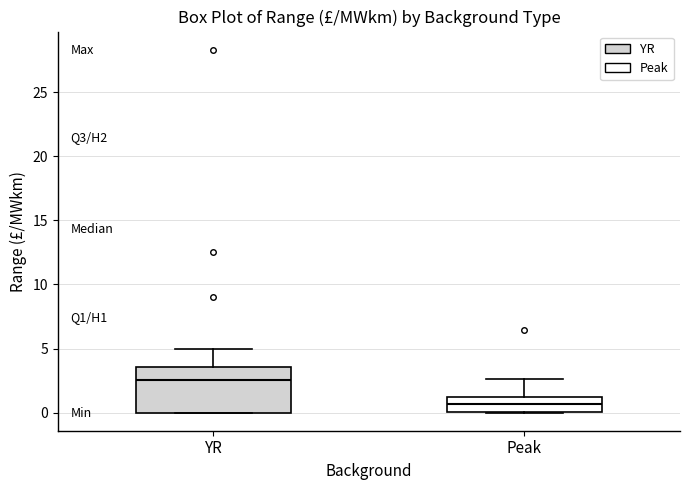

Reading left to right, read every box against the y-axis: the position of its median line, the range the box covers, and the ends of its whiskers. The values are not printed on the chart, so give them approximately, as read against the axis.

YR: median 2.5, box 0.0 to 3.5, whiskers 0.0 to 5.0
Peak: median 0.5, box 0.0 to 1.0, whiskers 0.0 to 2.5